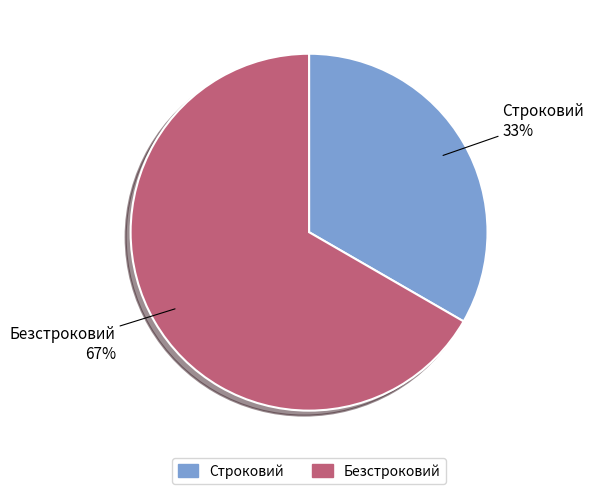

Which has a higher value, Строковий or Безстроковий?

Безстроковий